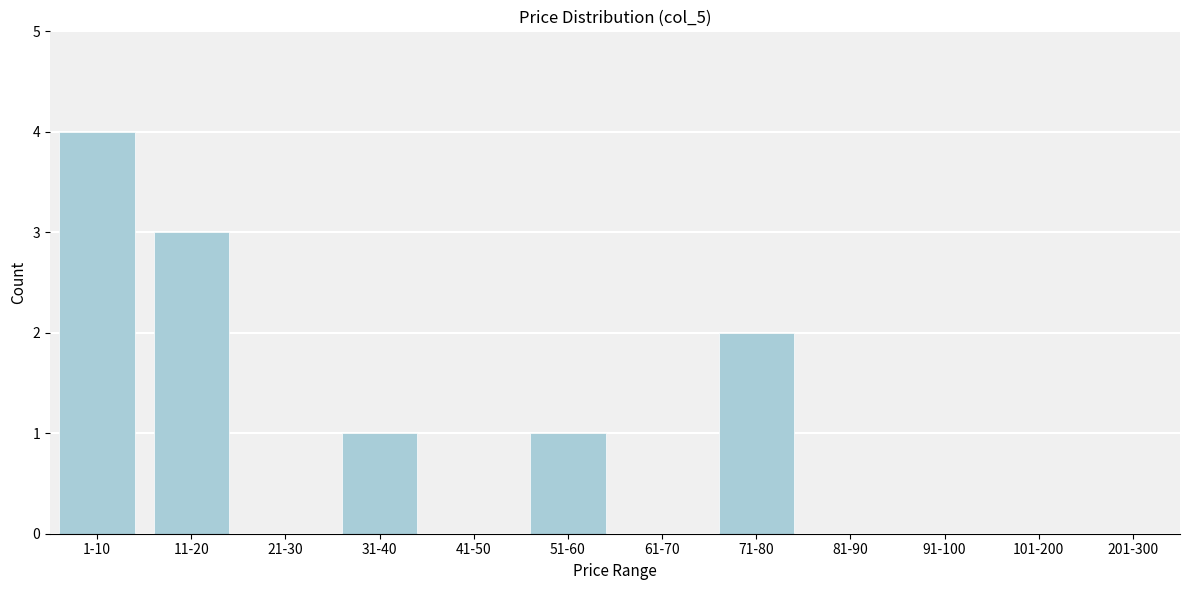

Reading left to right, list all the values displayed in this chart.

1-10=4	11-20=3	21-30=0	31-40=1	41-50=0	51-60=1	61-70=0	71-80=2	81-90=0	91-100=0	101-200=0	201-300=0